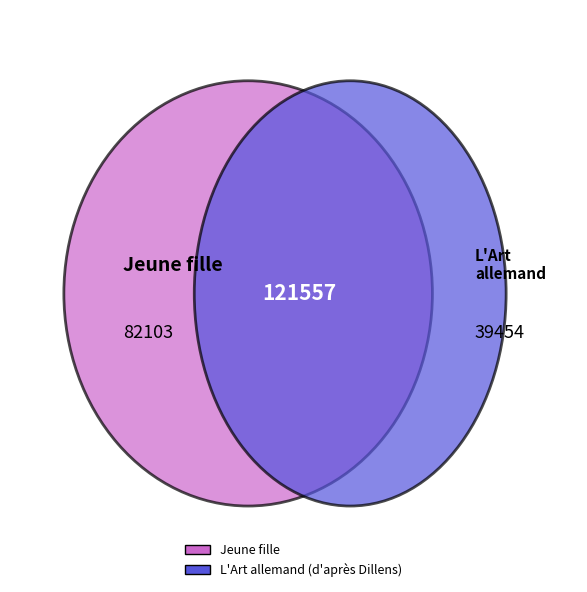

How many segments does this pie chart have?

2